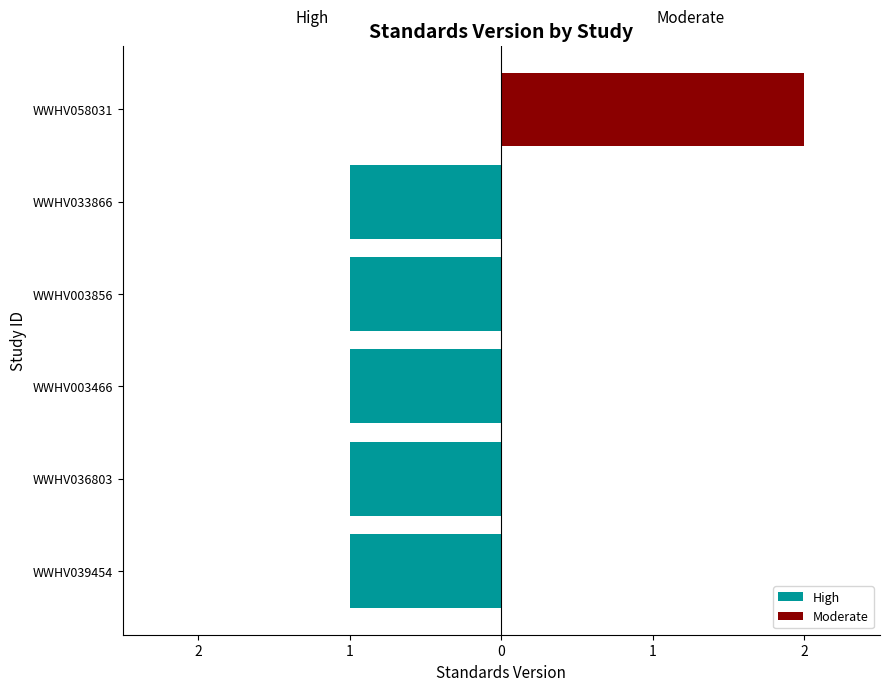

Where is High nearest to the value 0?

WWHV058031